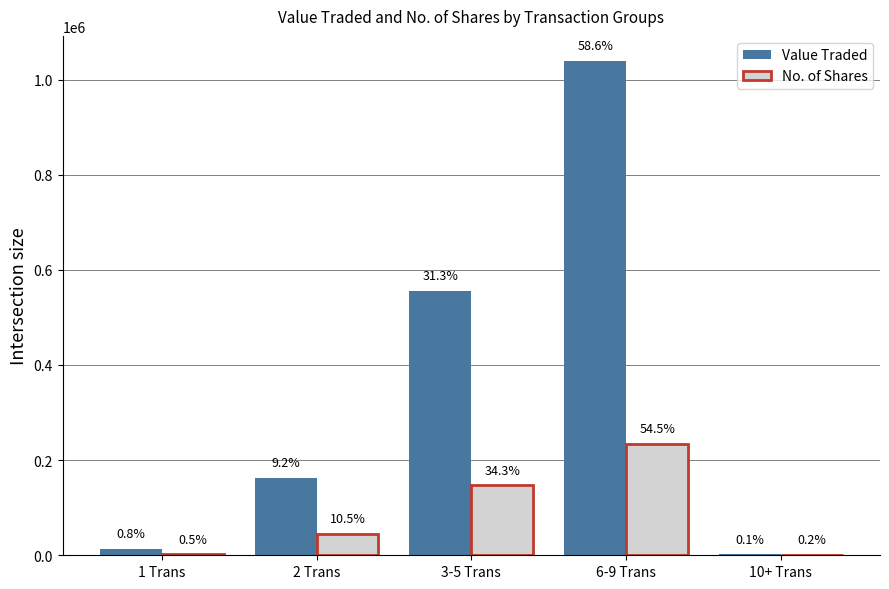

What is the average value of the No. of Shares series?

86062